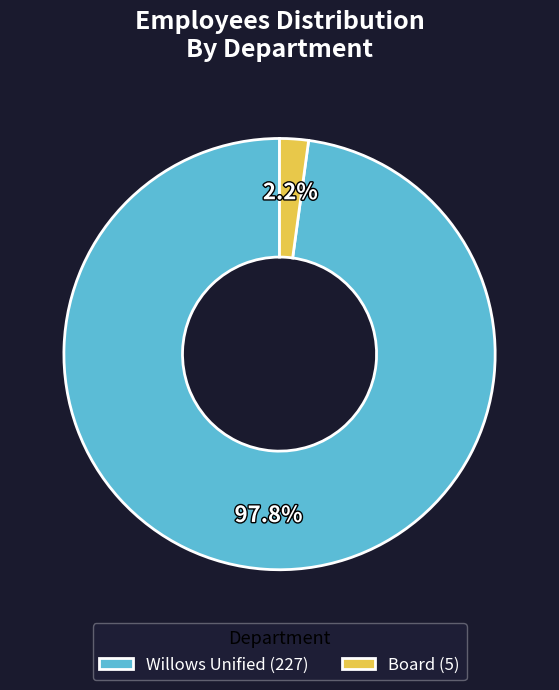

To the nearest percent, what is the average slice percentage?

50%